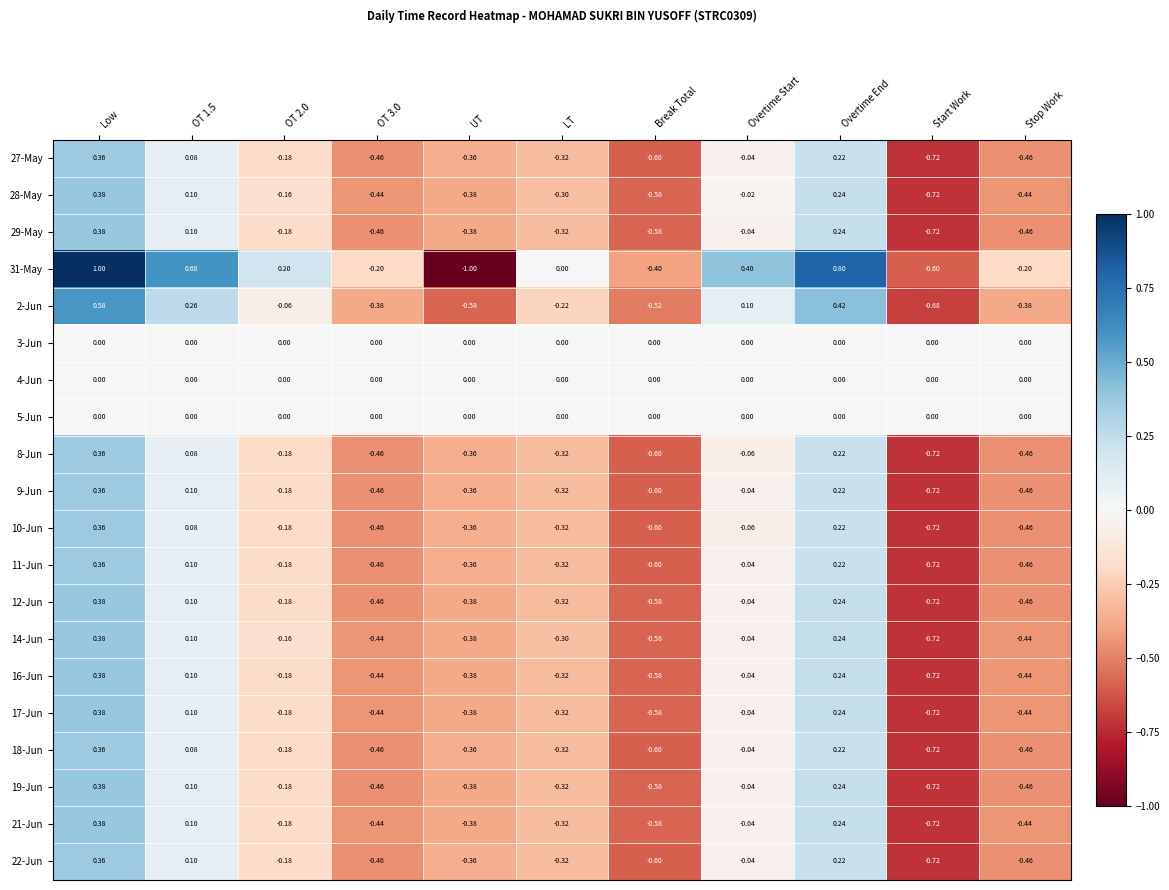

At which label does 28-May first exceed 0?

Low